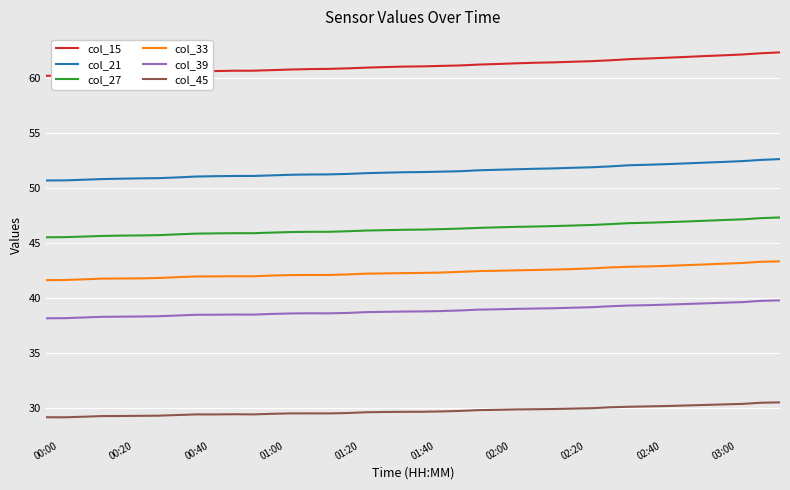

True or false: col_39 and col_33 cross at least once.

False